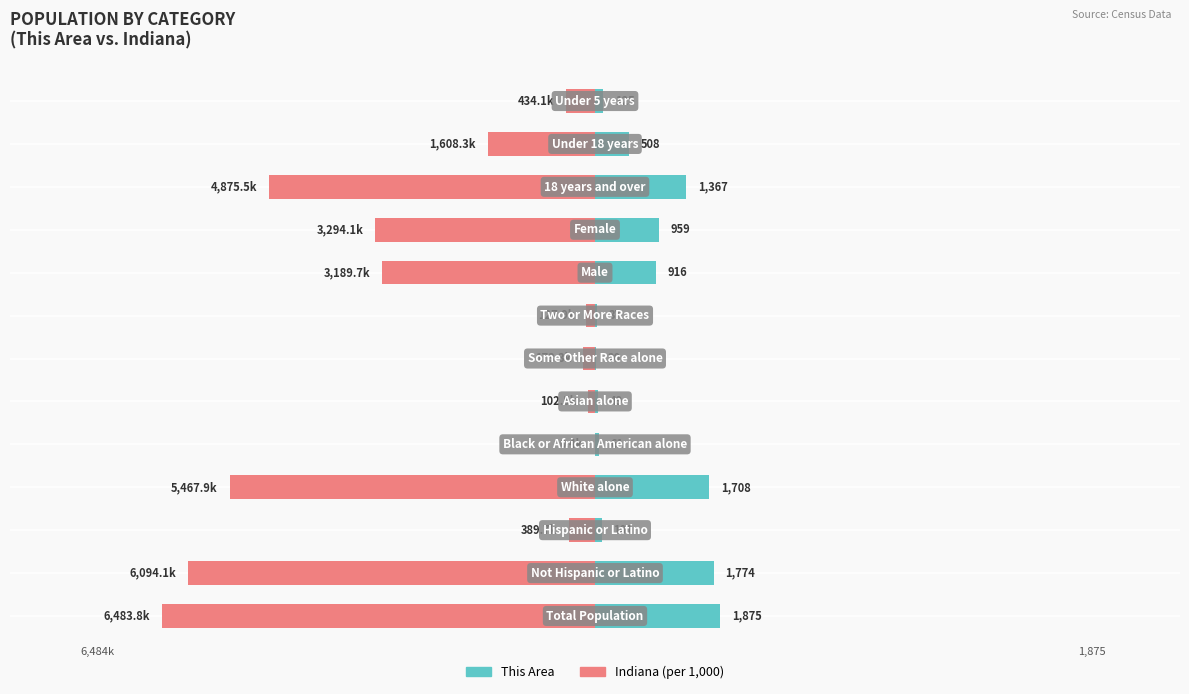

Reading left to right, transcribe all the data shown in this chart.

Indiana (per 1,000): -6483.8	-6094.1	-389.7	-5467.9	-0.4	-102.5	-173.3	-127.9	-3189.7	-3294.1	-4875.5	-1608.3	-434.1
This Area: 1875.0	1774.0	101.0	1708.0	61.0	49.0	20.0	37.0	916.0	959.0	1367.0	508.0	125.0